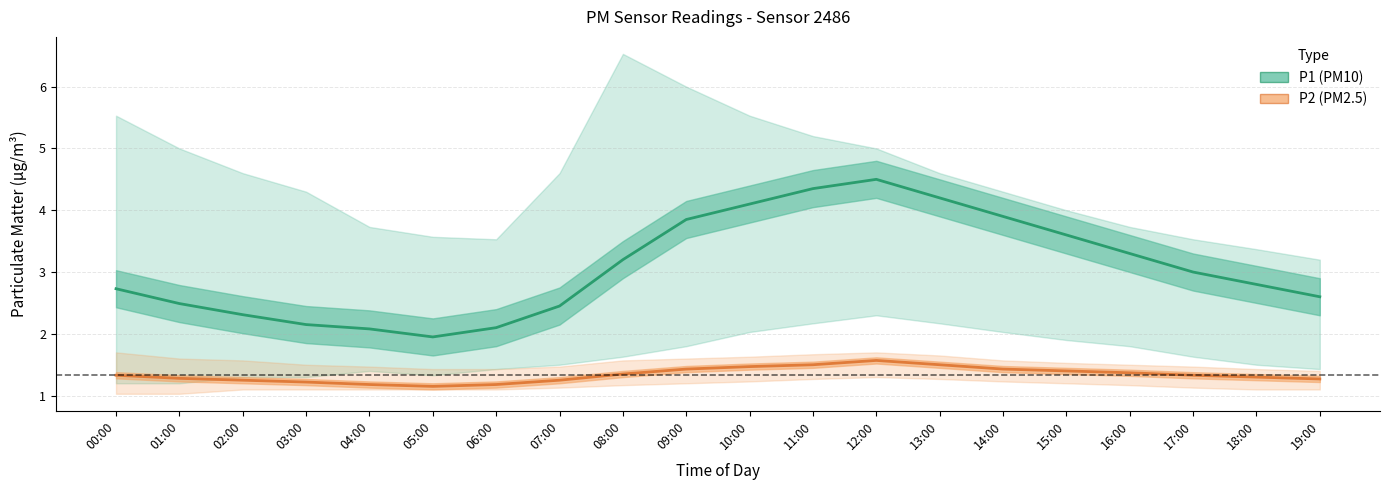

Which series has the widest spread of values?

P1 (PM10)